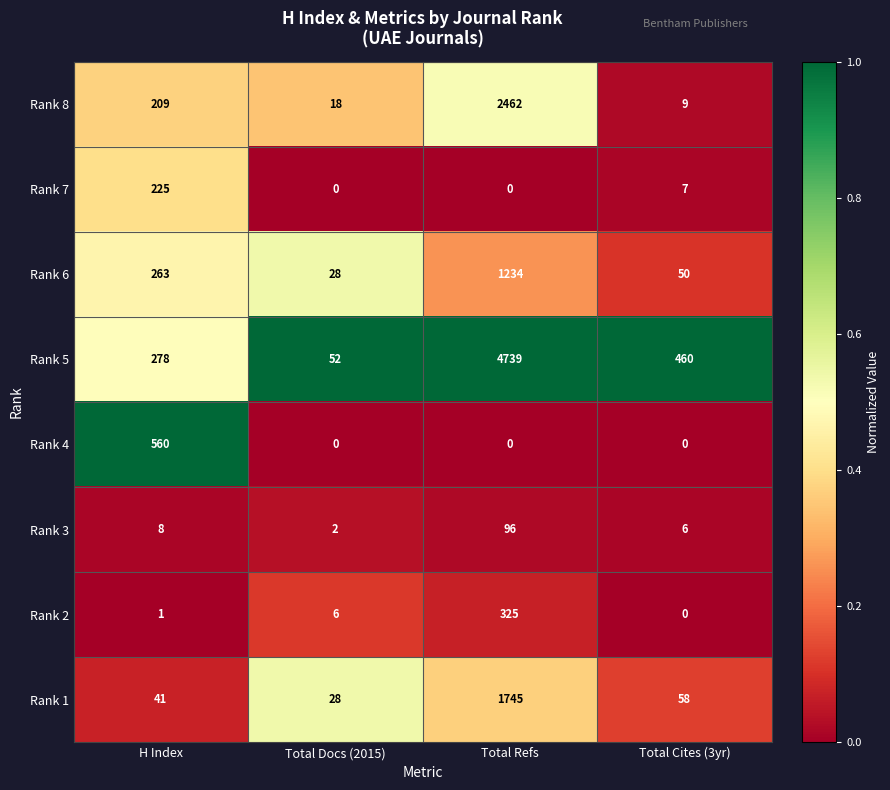

Which series has the largest range (max minus min)?

Rank 5